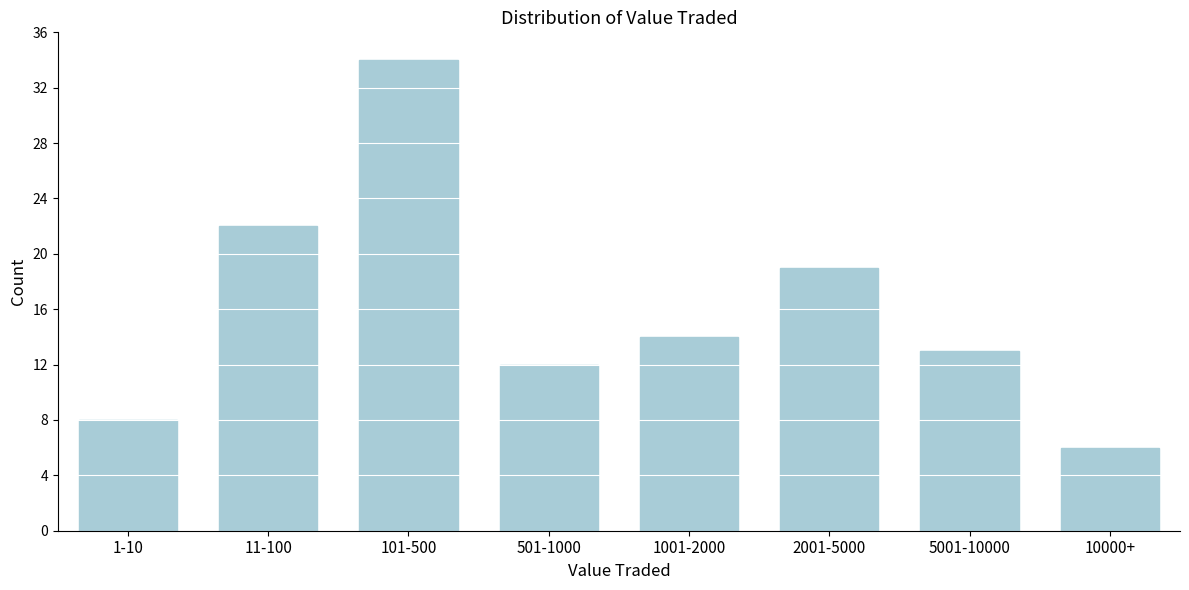

Reading left to right, what are all the values shown in this chart?

8	22	34	12	14	19	13	6